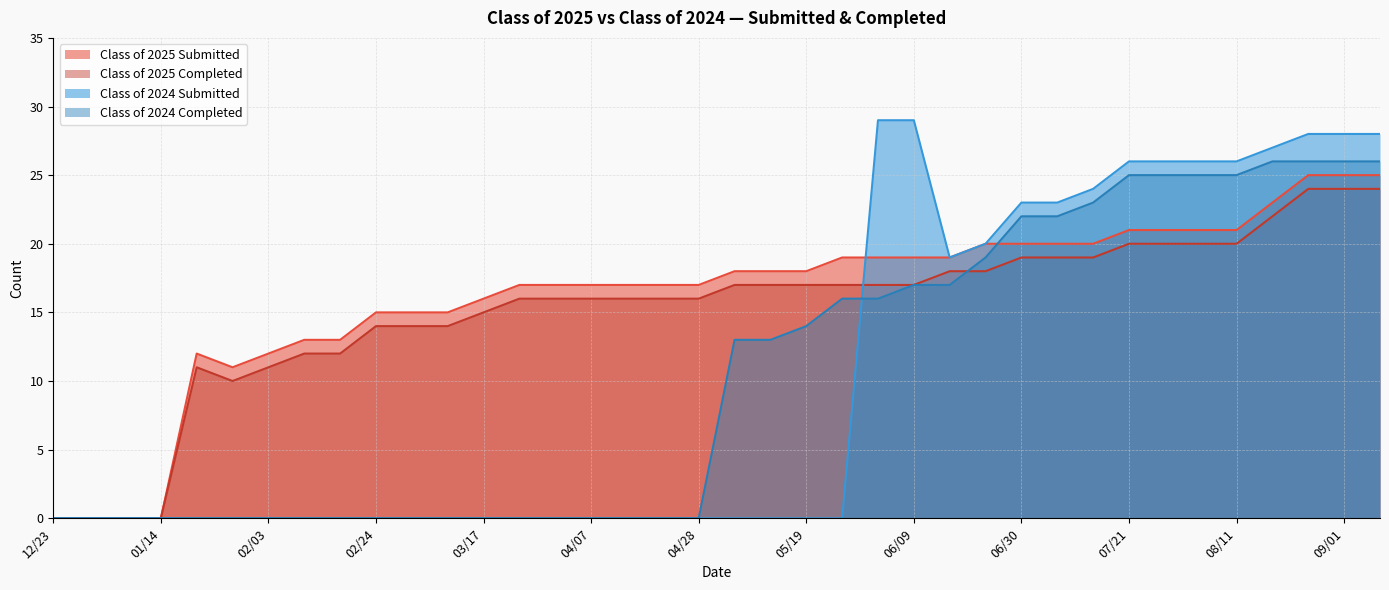

Is it true that Class of 2025 Submitted equals 13 at 02/10?

True